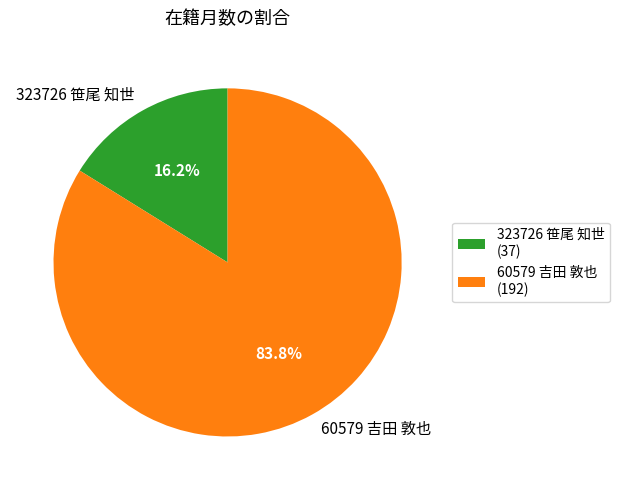

To the nearest percent, what percentage of the pie is 323726 笹尾 知世?

16%